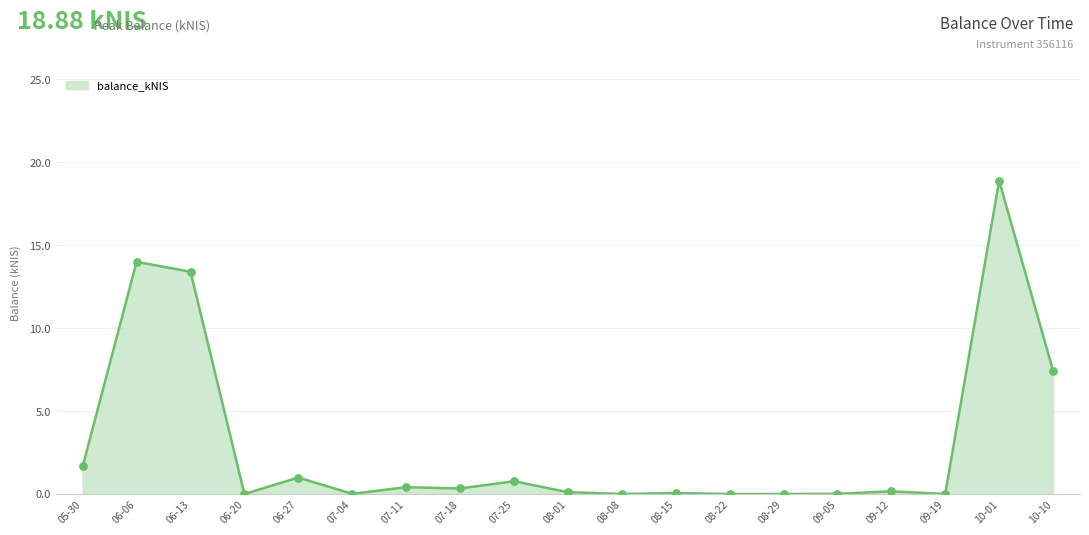

Approximately how many times larger is the value at 10-01 compared to 06-06?

1.3